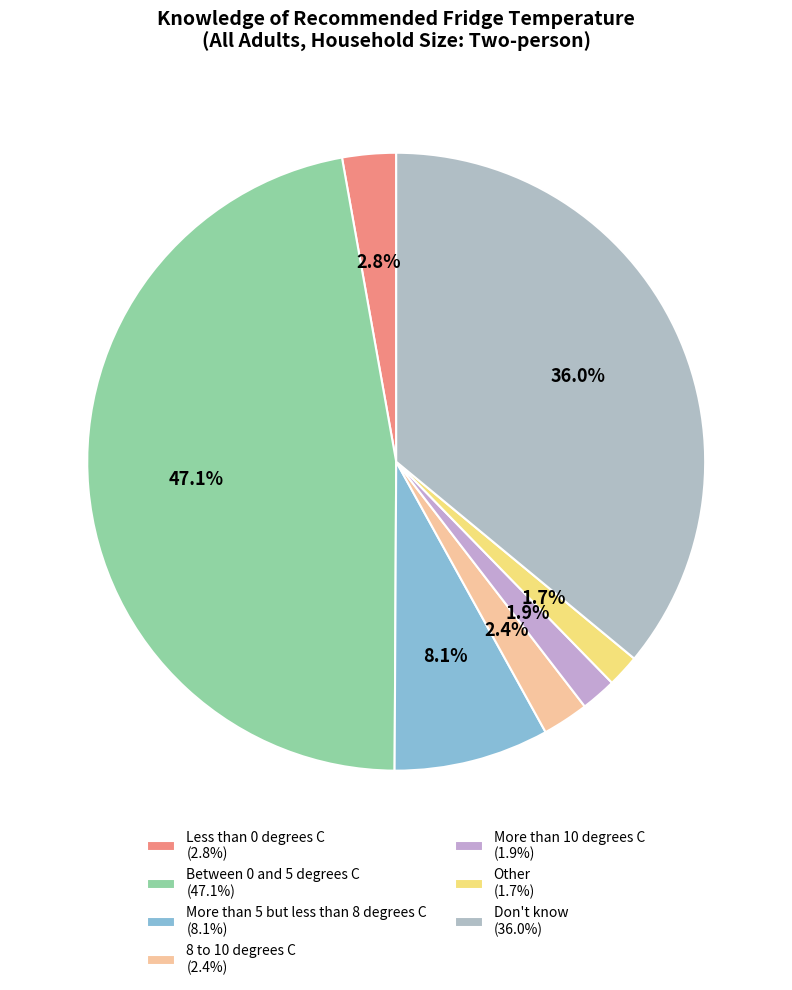

Rank the categories by value from lowest to highest.

Other, More than 10 degrees C, 8 to 10 degrees C, Less than 0 degrees C, More than 5 but less than 8 degrees C, Don't know, Between 0 and 5 degrees C